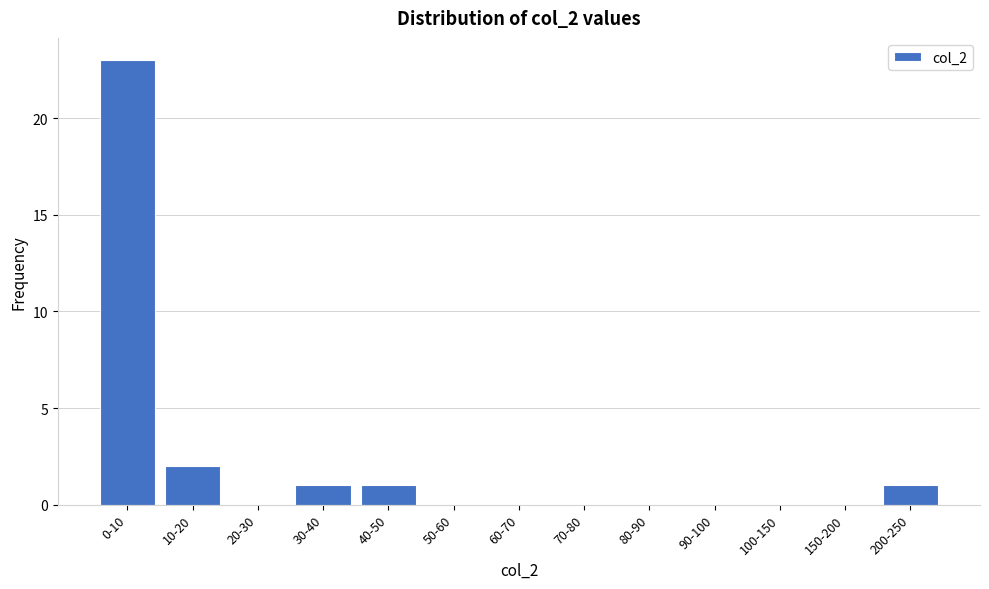

Reading left to right, list all the values displayed in this chart.

0-10=23	10-20=2	20-30=0	30-40=1	40-50=1	50-60=0	60-70=0	70-80=0	80-90=0	90-100=0	100-150=0	150-200=0	200-250=1